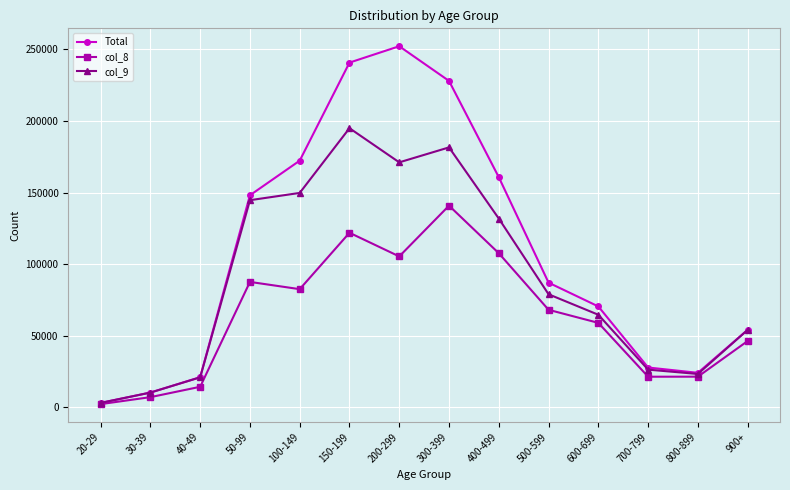

Between 20-29 and 600-699, which series saw the biggest shift?

Total